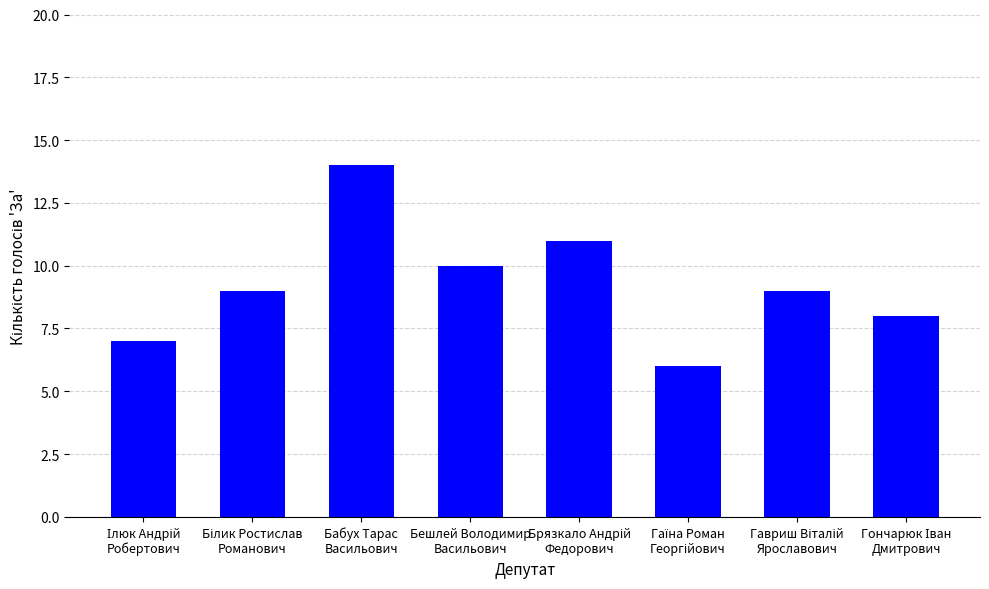

What is the sum of all values?

74